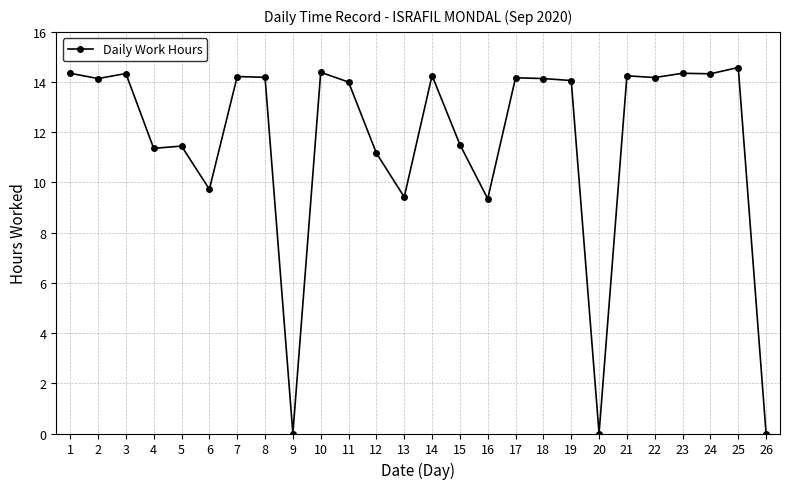

What is the greatest value displayed?

14.6